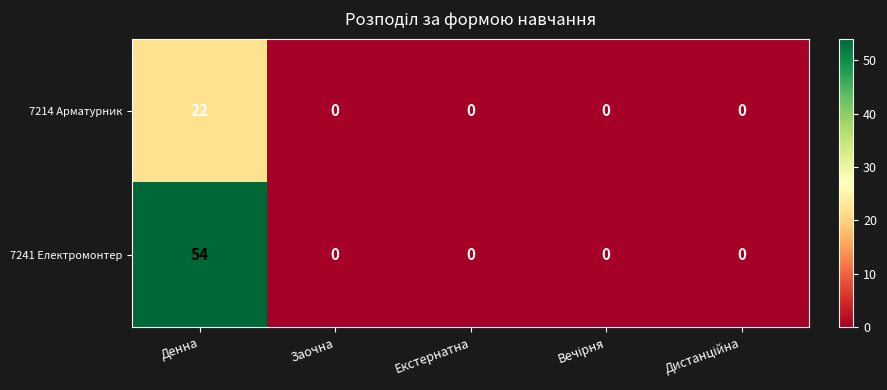

Count the number of data series in this chart.

2